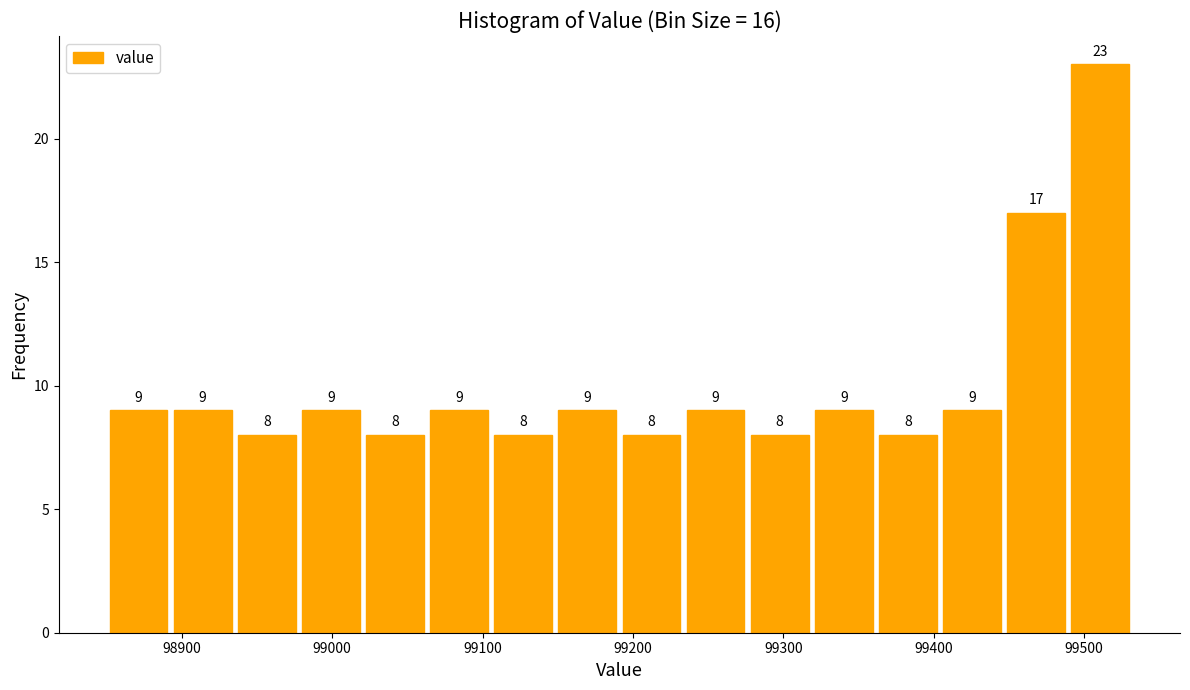

What is the height of the bar covering 99230 to 99280 on the x-axis? The bar edges are not printed on the chart, so give them approximately, as read against the axis.

9